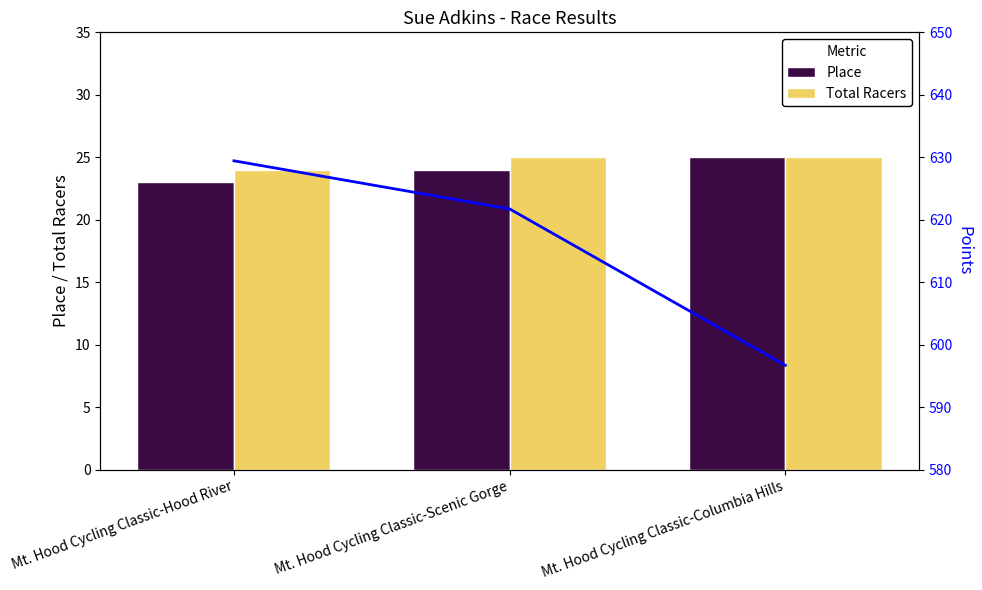

Where does the Points series first go above 621?

Mt. Hood Cycling Classic-Hood River